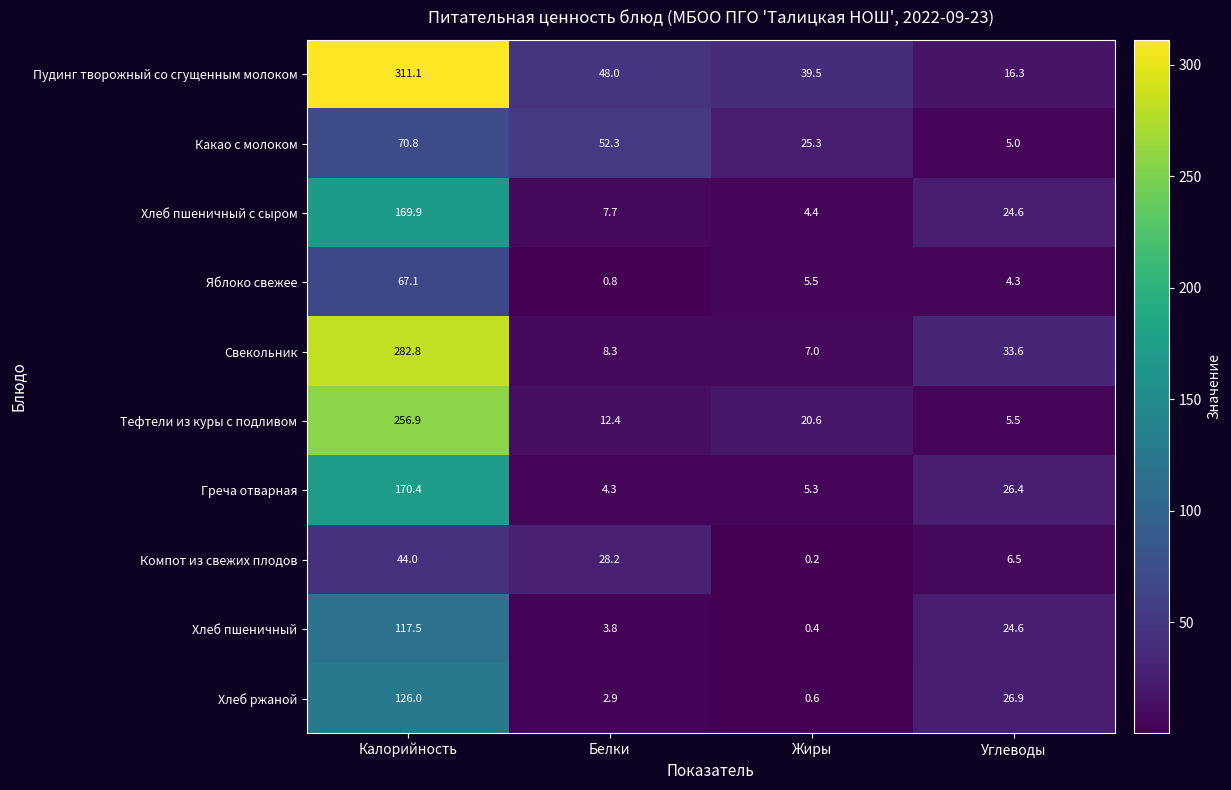

Read the Свекольник value at Калорийность.

282.8